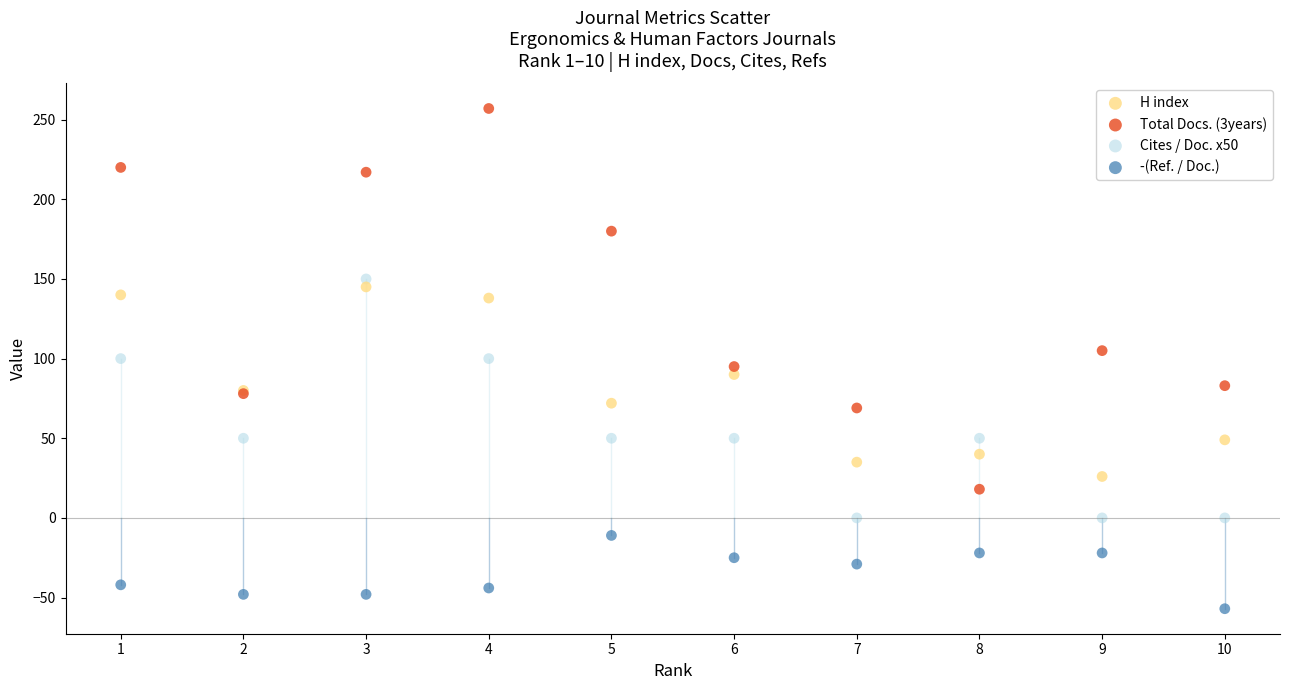

Which series contains the lowest Y value?

-(Ref. / Doc.)